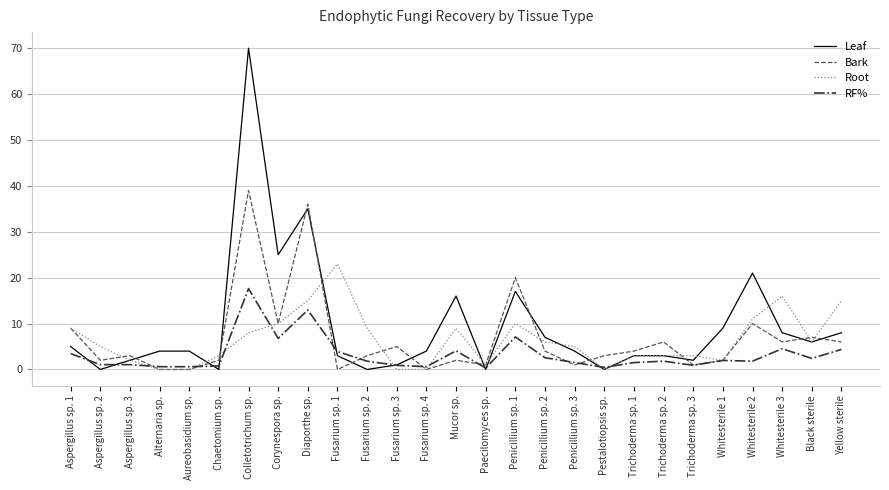

How many categories are shown in the chart?

27